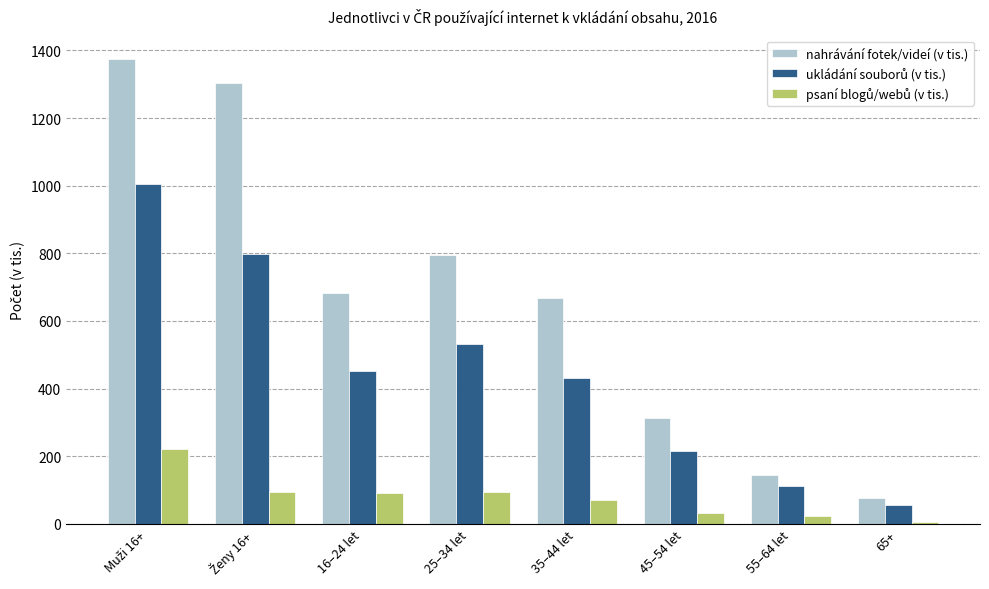

The nahrávání fotek/videí (v tis.) series shows 1192.7 at 35–44 let. True or false?

False